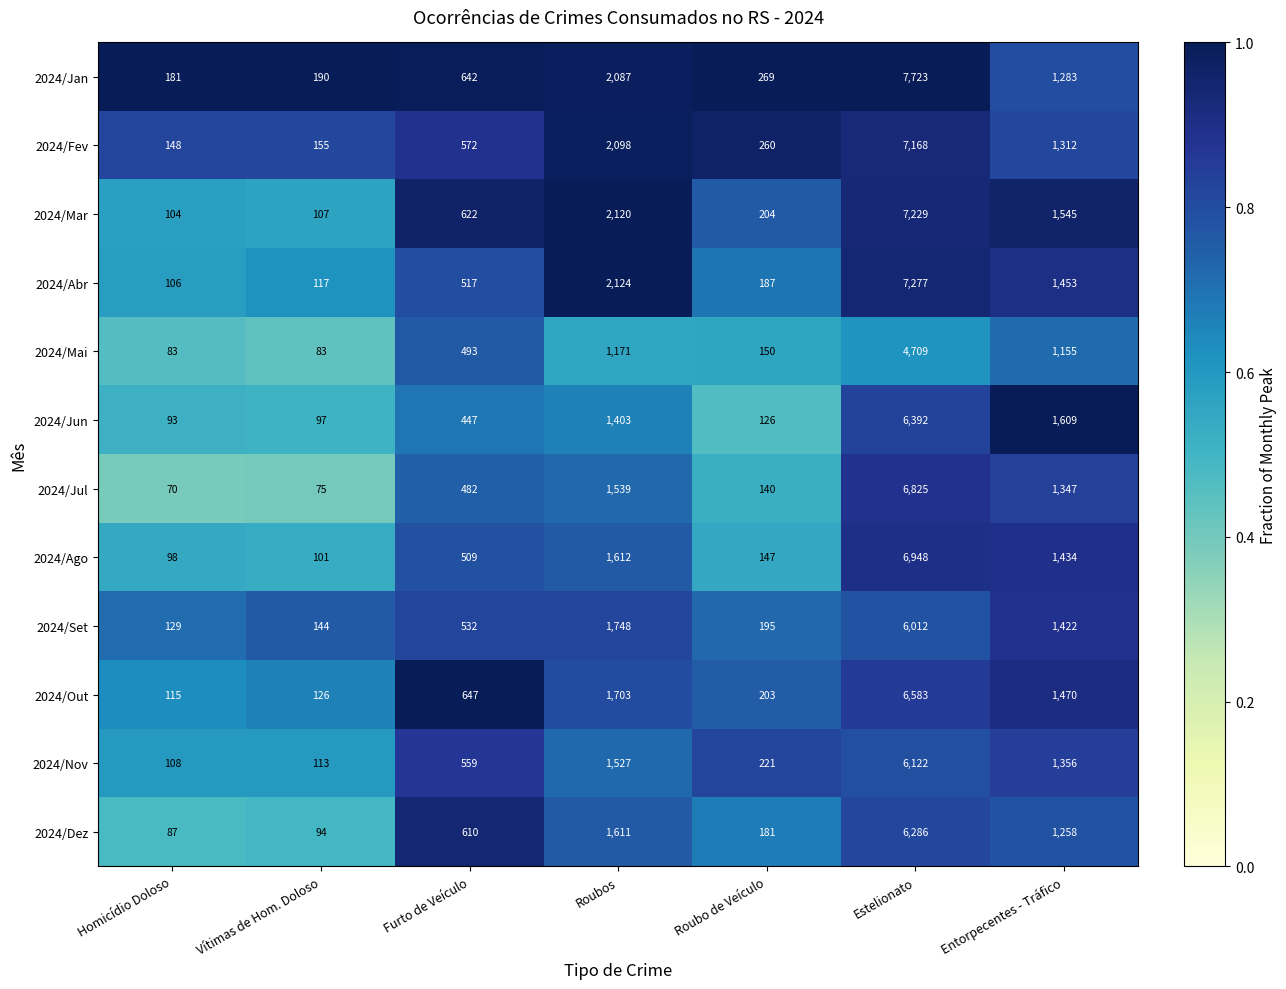

Which series has the largest total across all categories?

2024/Jan